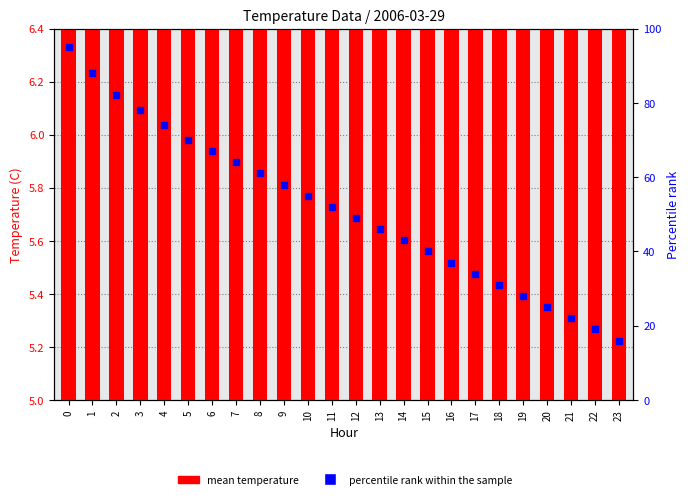

At how many categories does at least one series exceed 77?

4